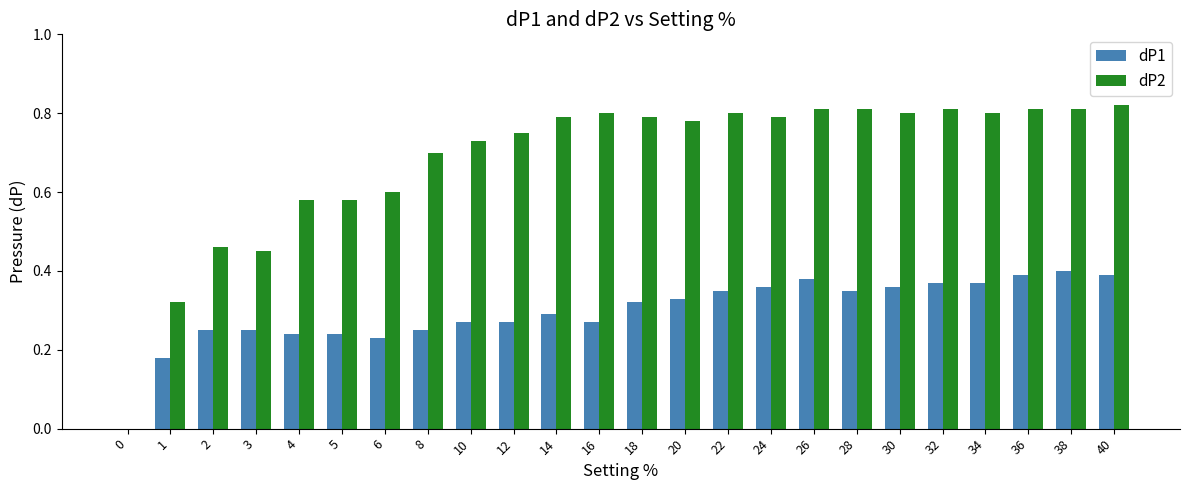

What is the total value across all series at 28?

1.2